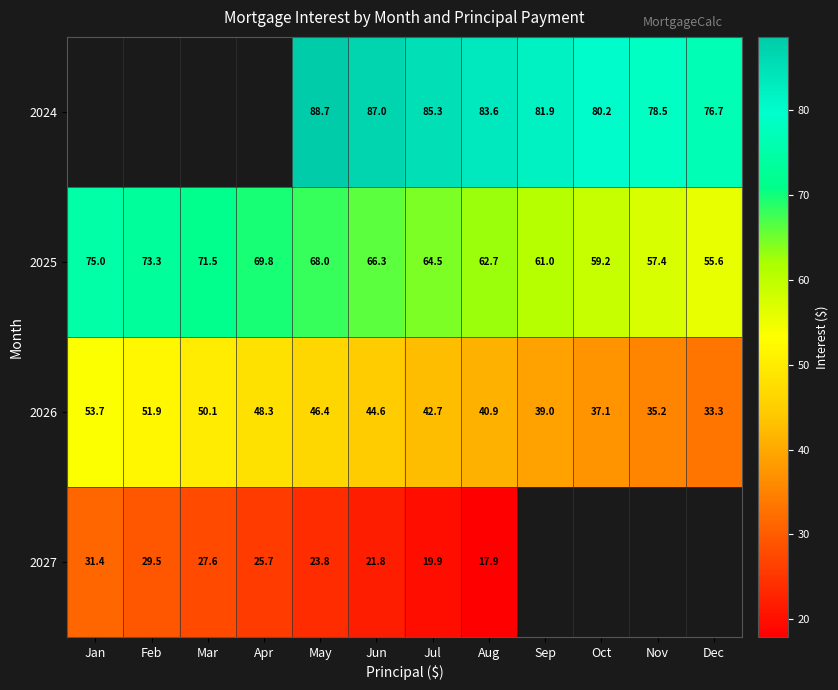

Rank the categories by 2026 value from lowest to highest.

Dec, Nov, Oct, Sep, Aug, Jul, Jun, May, Apr, Mar, Feb, Jan